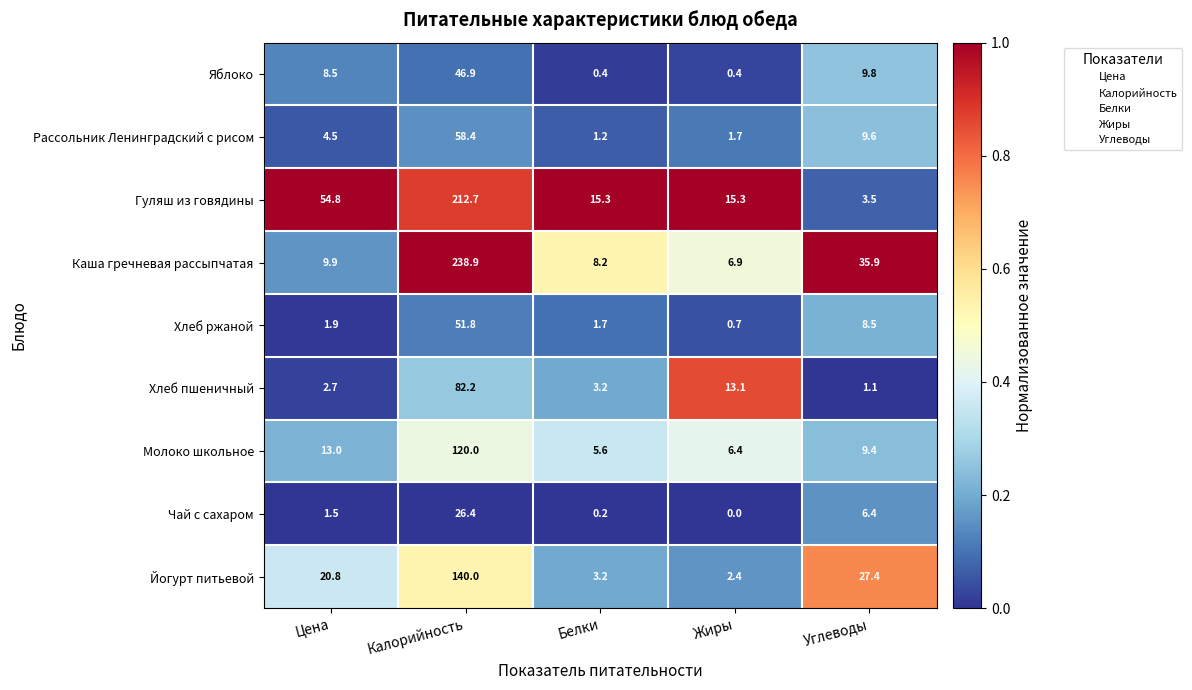

What is the spread (max minus min) of values at Белки?

15.1